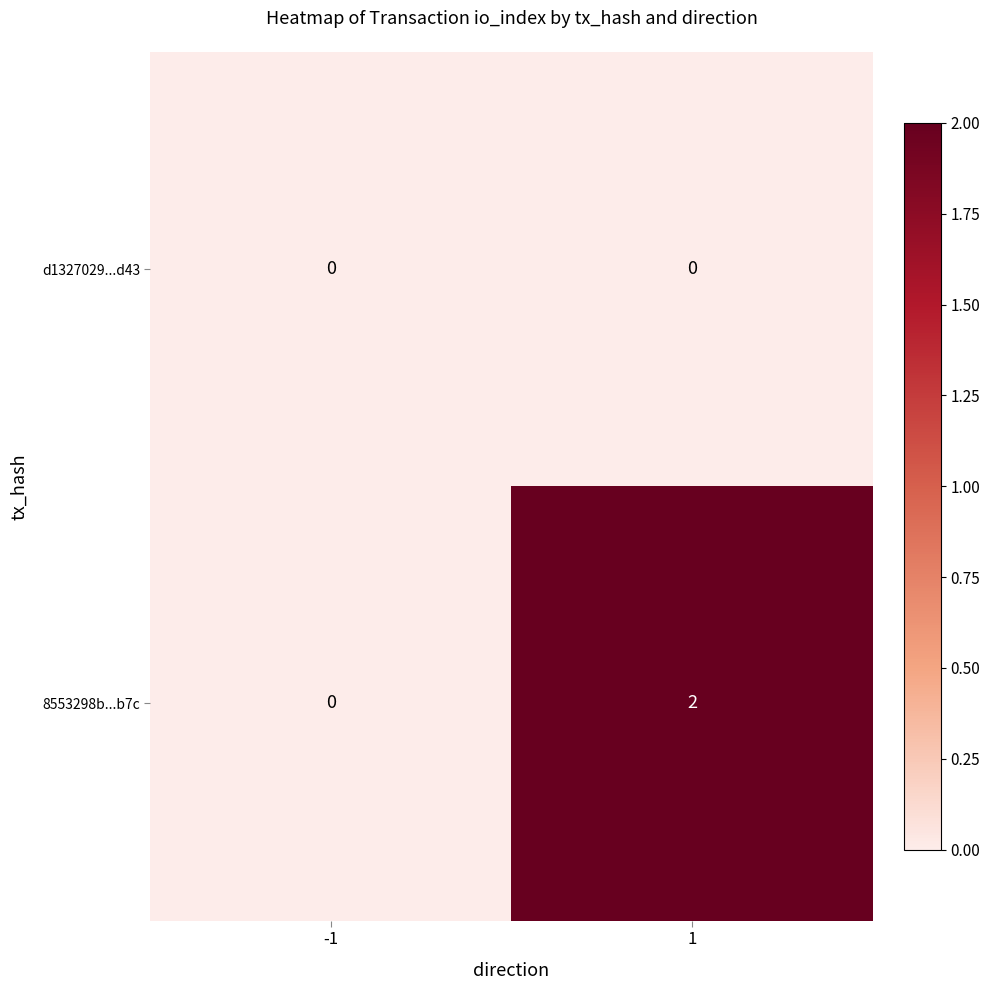

Which series has the widest spread of values?

8553298b...b7c